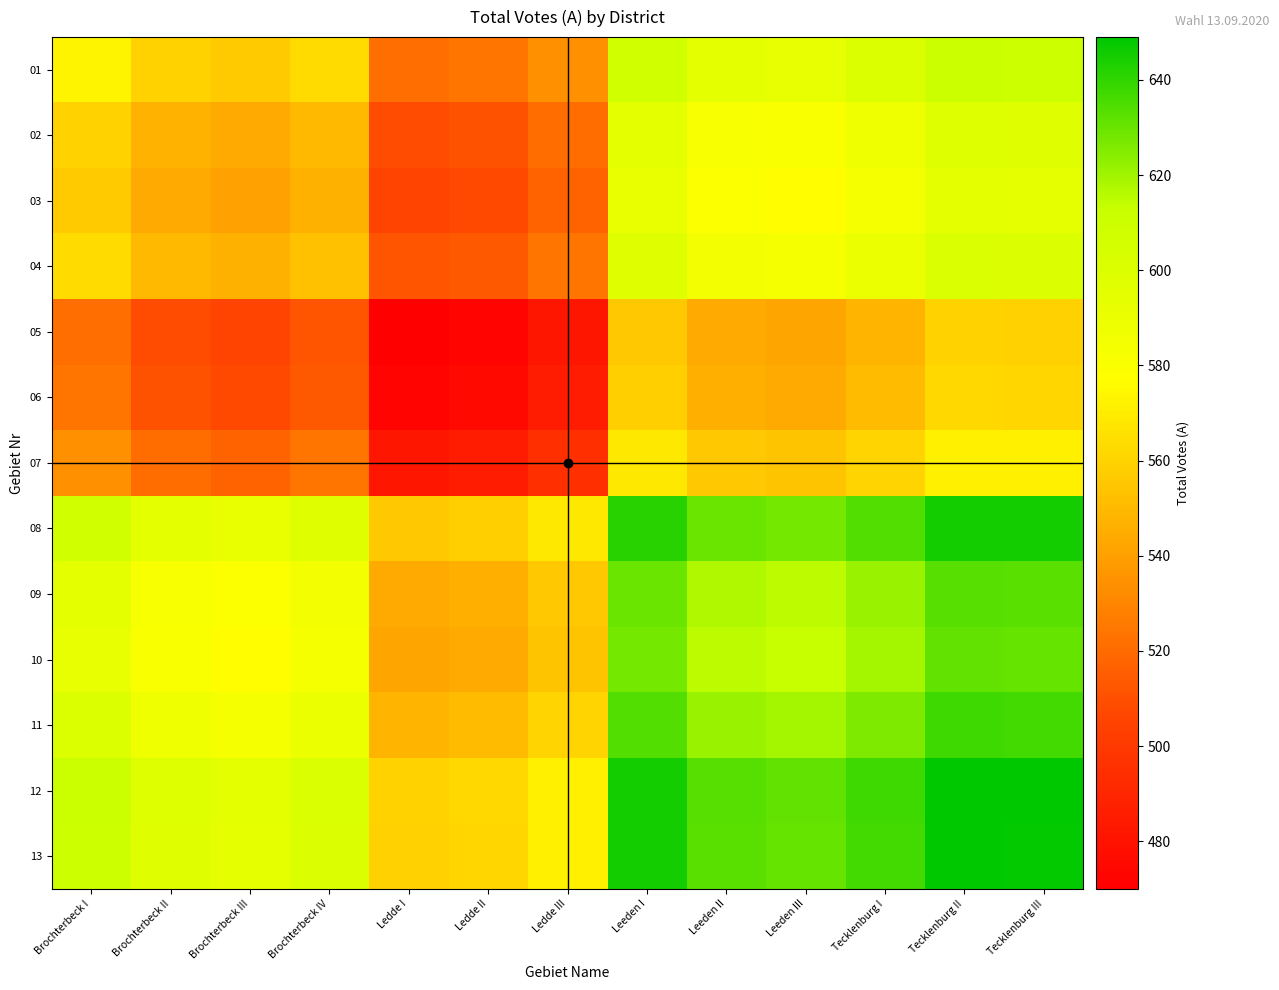

Rank the series at Brochterbeck III from lowest to highest value.

05, 06, 07, 03, 02, 04, 01, 10, 09, 11, 08, 13, 12